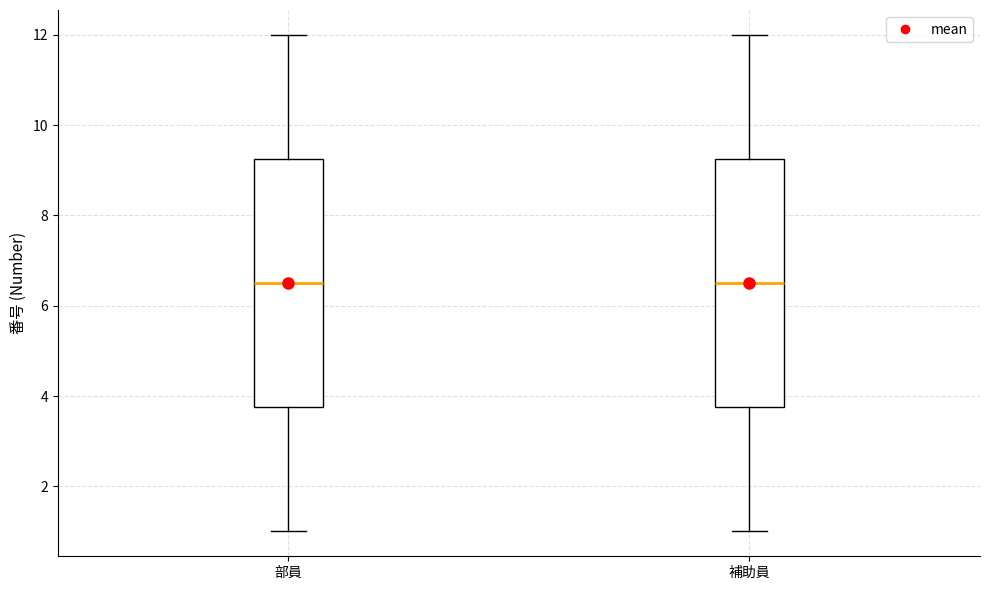

Reading left to right, read every box against the y-axis: the position of its median line, the range the box covers, and the ends of its whiskers. The values are not printed on the chart, so give them approximately, as read against the axis.

部員: median 6.6, box 3.8 to 9.2, whiskers 1.0 to 12.0
補助員: median 6.6, box 3.8 to 9.2, whiskers 1.0 to 12.0